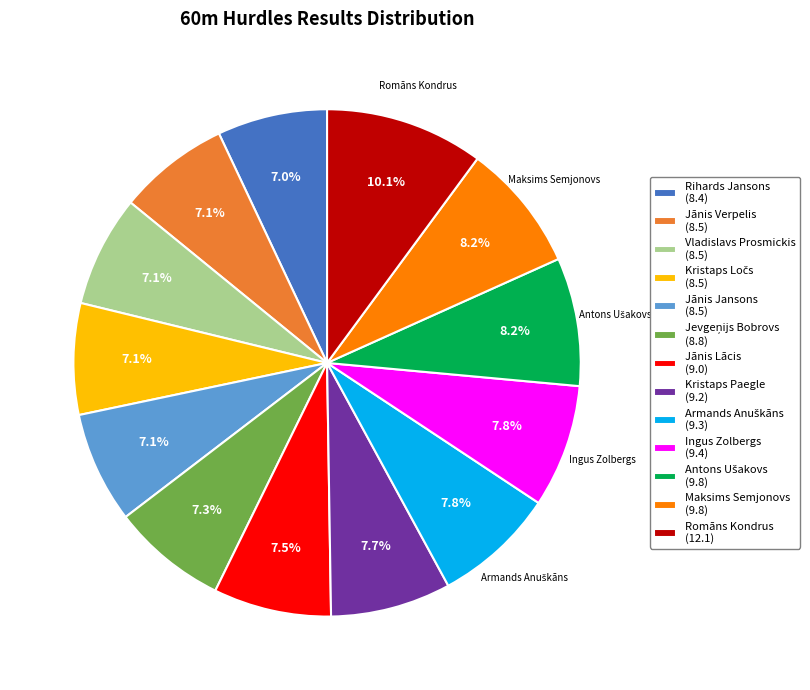

Which has a higher value, Ingus Zolbergs (9.4) or Romāns Kondrus (12.1)?

Romāns Kondrus (12.1)